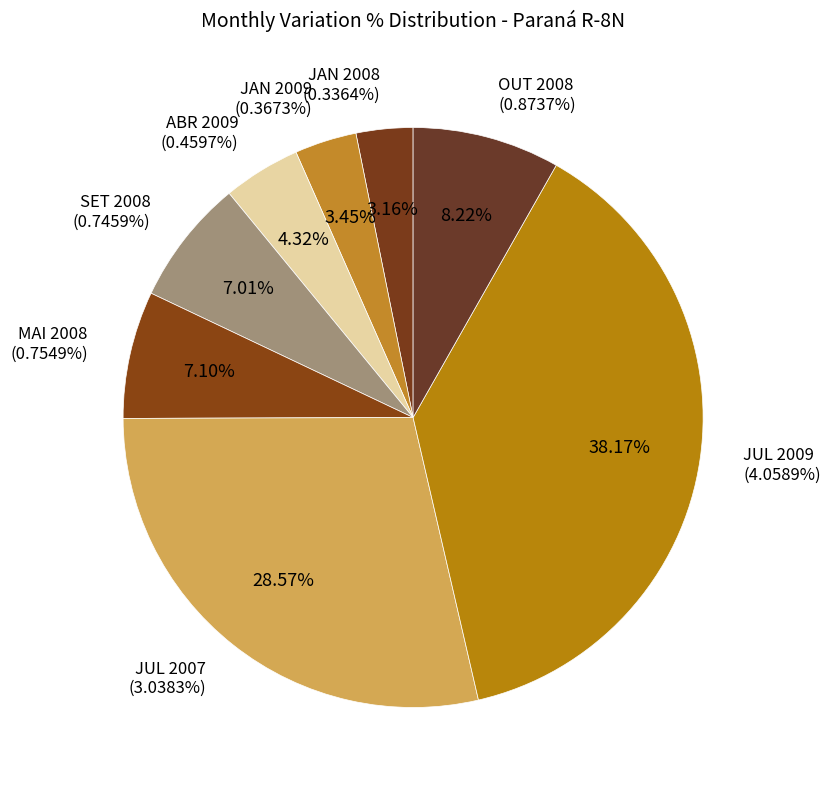

Rank the categories by value from highest to lowest.

JUL 2009, JUL 2007, OUT 2008, MAI 2008, SET 2008, ABR 2009, JAN 2009, JAN 2008